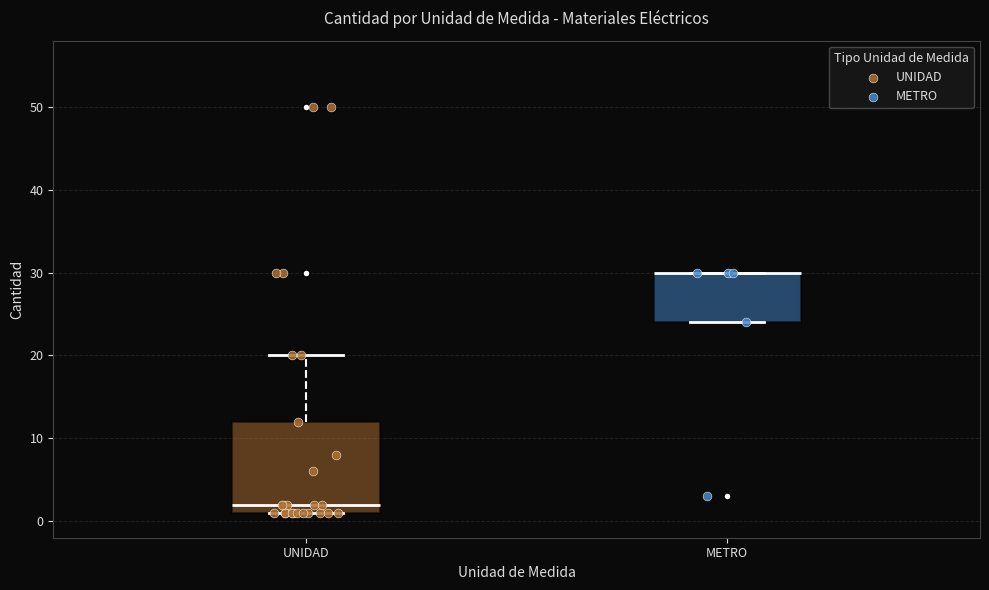

Reading left to right, read every box against the y-axis: the position of its median line, the range the box covers, and the ends of its whiskers. The values are not printed on the chart, so give them approximately, as read against the axis.

UNIDAD: median 2, box 1 to 12, whiskers 1 to 20
METRO: median 30 (drawn on the box's upper edge), box 24 to 30, whiskers 24 to 30